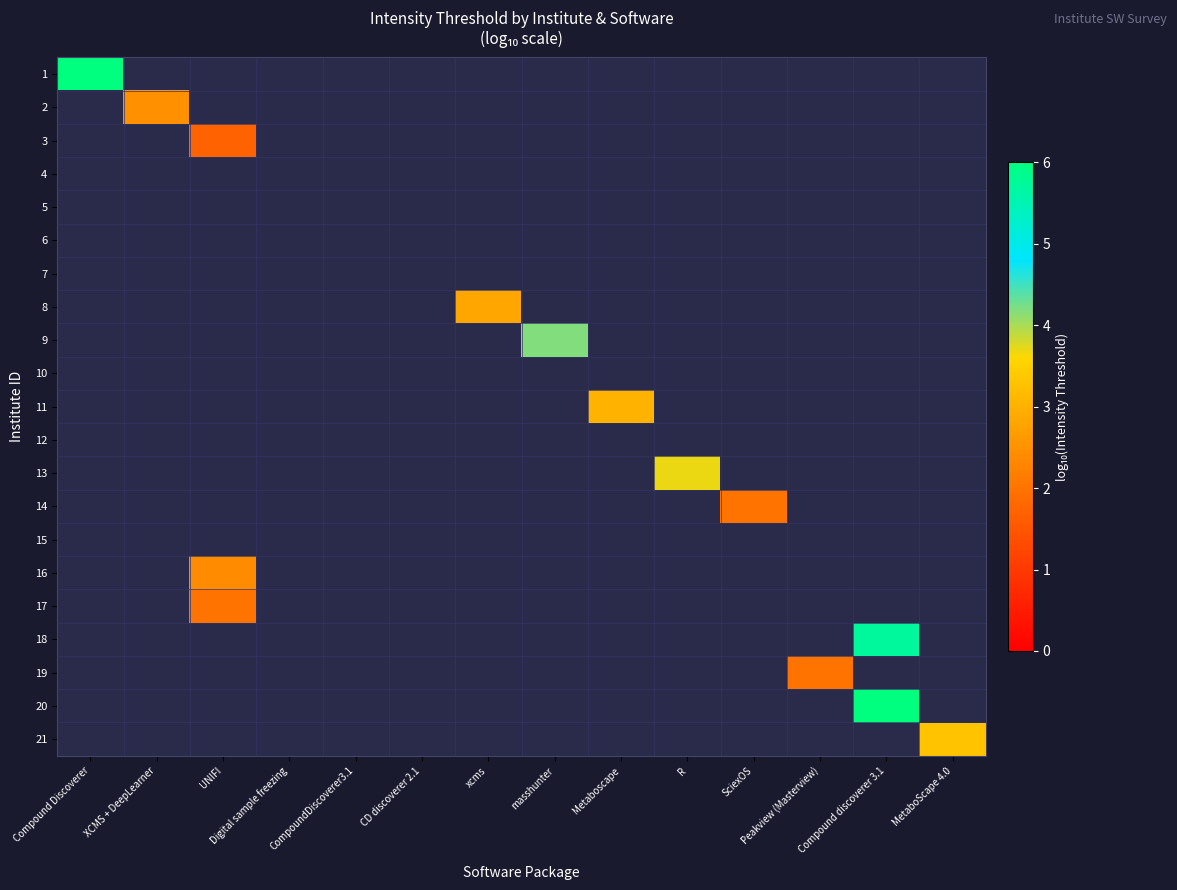

What is the smallest value displayed?

1.7